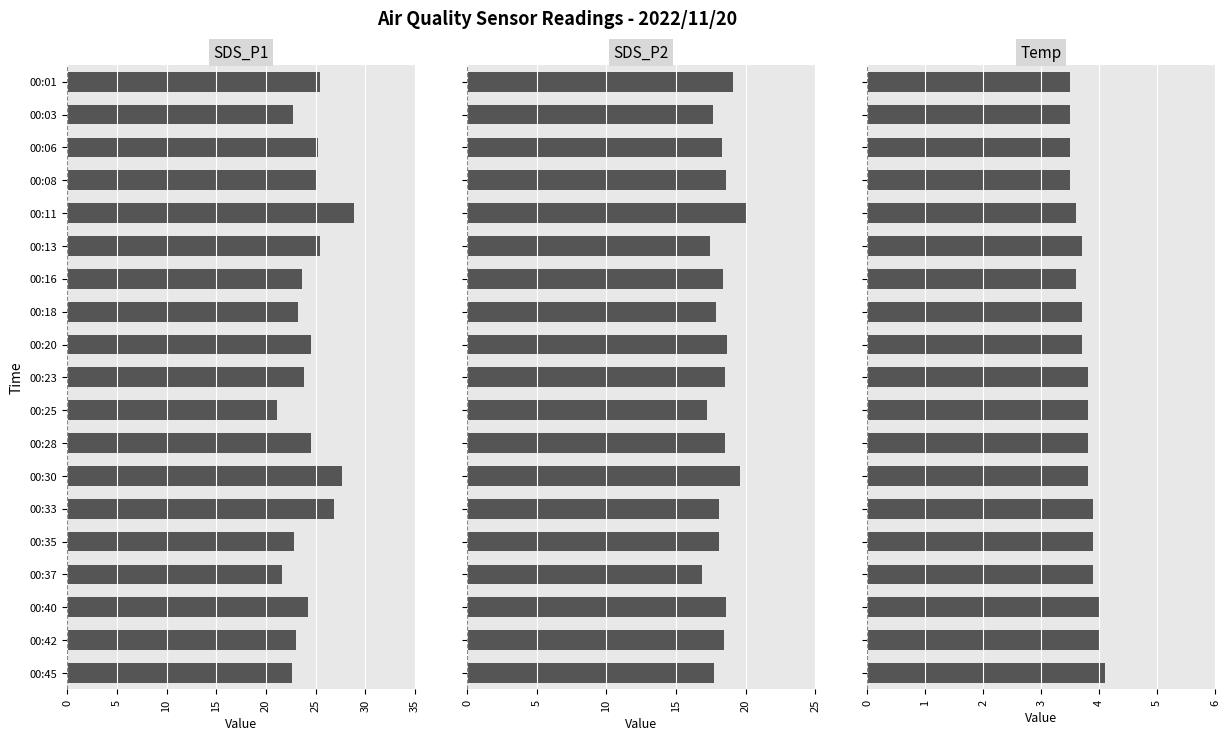

List the series in order of their peak value, lowest first.

Temp, SDS_P2, SDS_P1